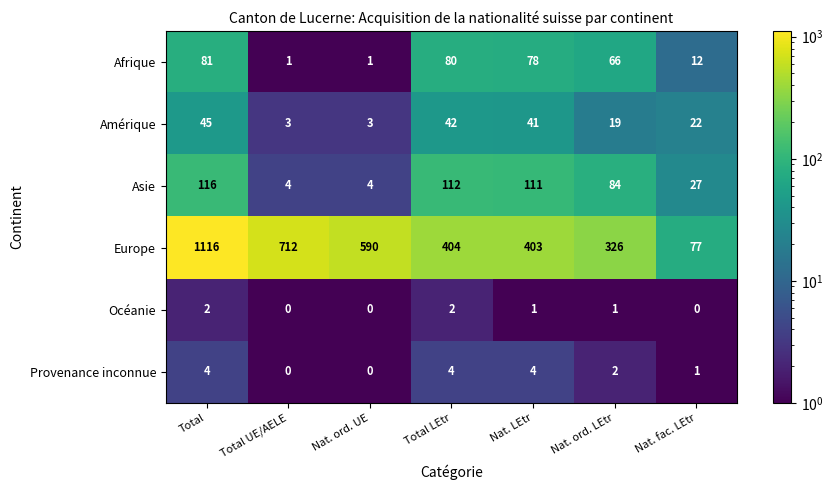

Count the number of data series in this chart.

6